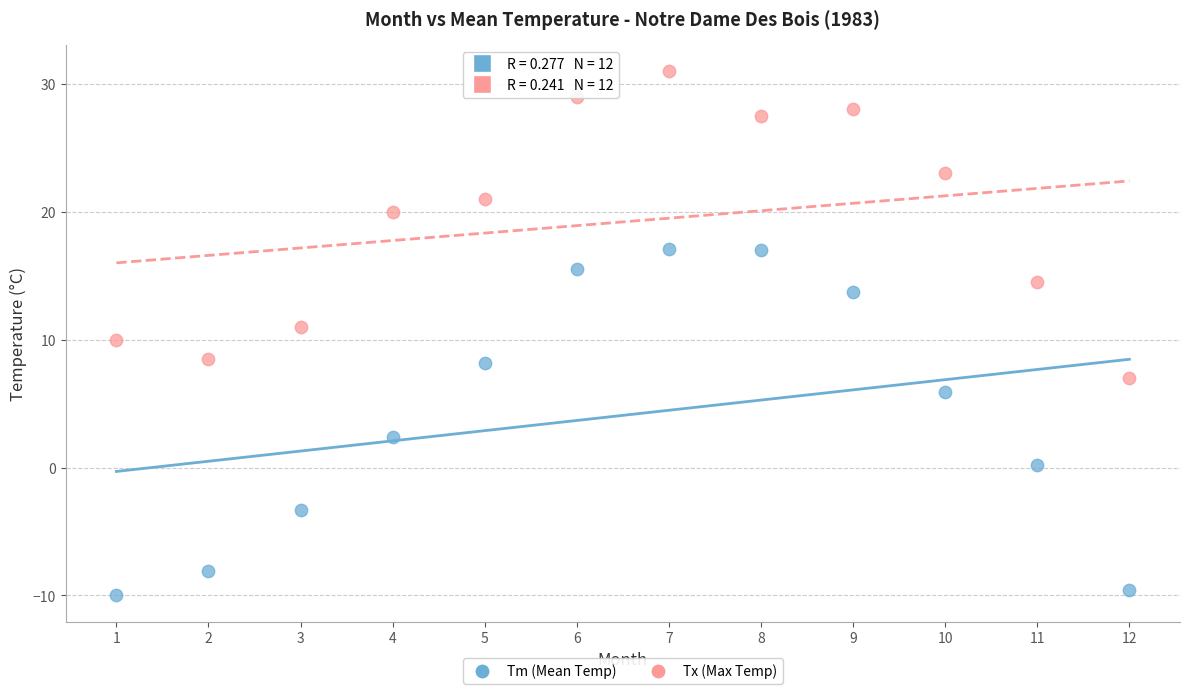

Across all data points, what is the range of Y values (max minus min)?

41.0